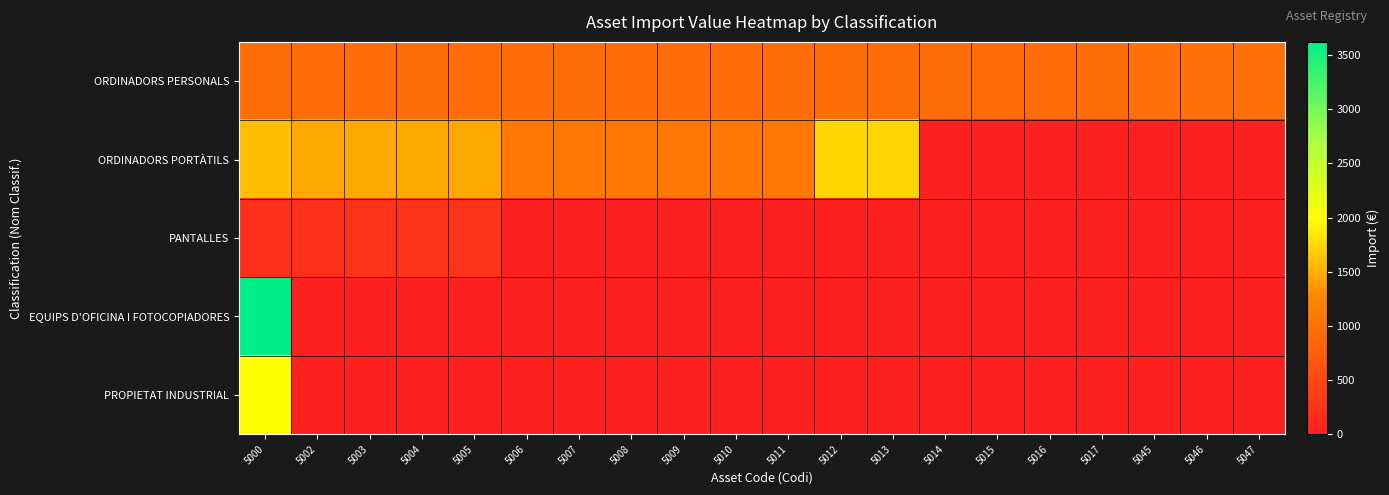

Reading left to right, transcribe all the data shown in this chart.

ORDINADORS PERSONALS: 5000=950.0	5002=940.8	5003=940.8	5004=950.0	5005=940.8	5006=940.8	5007=950.0	5008=940.8	5009=940.8	5010=940.8	5011=950.0	5012=950.0	5013=950.0	5014=950.0	5015=940.8	5016=940.8	5017=950.0	5045=996.4	5046=996.4	5047=996.4
ORDINADORS PORTÀTILS: 5000=1603.0	5002=1474.4	5003=1474.4	5004=1474.4	5005=1474.4	5006=1067.2	5007=1067.2	5008=1067.2	5009=1067.2	5010=1067.2	5011=1067.2	5012=1745.8	5013=1738.8	5014=0.0	5015=0.0	5016=0.0	5017=0.0	5045=0.0	5046=0.0	5047=0.0
PANTALLES: 5000=196.0	5002=196.0	5003=242.4	5004=242.4	5005=242.4	5006=0.0	5007=0.0	5008=0.0	5009=0.0	5010=0.0	5011=0.0	5012=0.0	5013=0.0	5014=0.0	5015=0.0	5016=0.0	5017=0.0	5045=0.0	5046=0.0	5047=0.0
EQUIPS D'OFICINA I FOTOCOPIADORES: 5000=3622.3	5002=0.0	5003=0.0	5004=0.0	5005=0.0	5006=0.0	5007=0.0	5008=0.0	5009=0.0	5010=0.0	5011=0.0	5012=0.0	5013=0.0	5014=0.0	5015=0.0	5016=0.0	5017=0.0	5045=0.0	5046=0.0	5047=0.0
PROPIETAT INDUSTRIAL: 5000=2001.0	5002=0.0	5003=0.0	5004=0.0	5005=0.0	5006=0.0	5007=0.0	5008=0.0	5009=0.0	5010=0.0	5011=0.0	5012=0.0	5013=0.0	5014=0.0	5015=0.0	5016=0.0	5017=0.0	5045=0.0	5046=0.0	5047=0.0